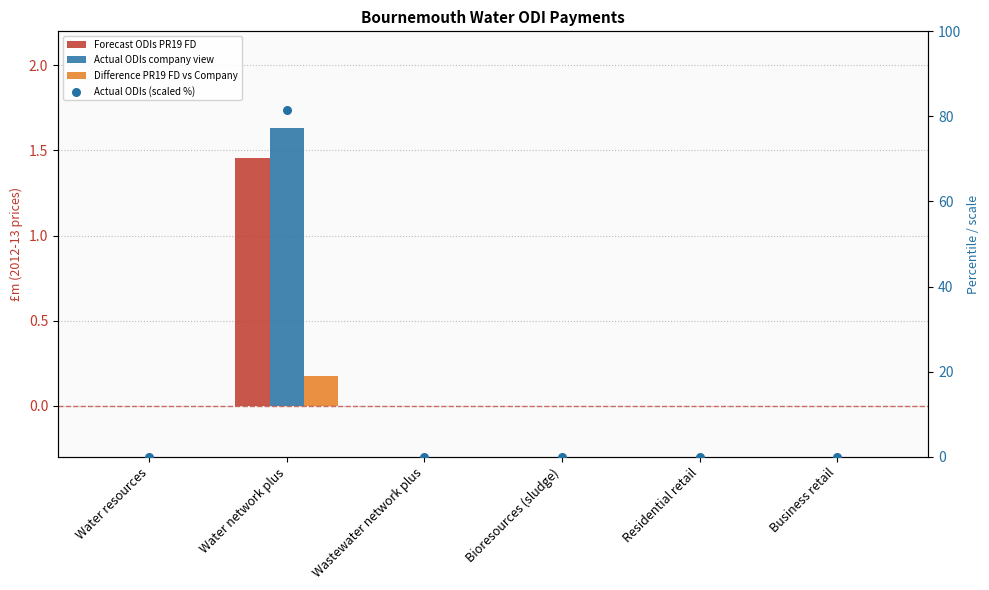

Which series contains the highest Y value?

Actual ODIs (scaled %)